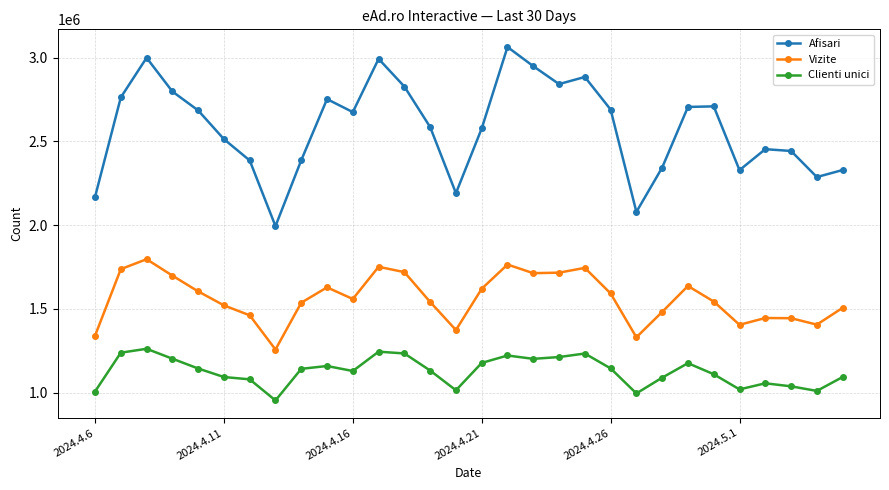

Which series has the largest total across all categories?

Afisari